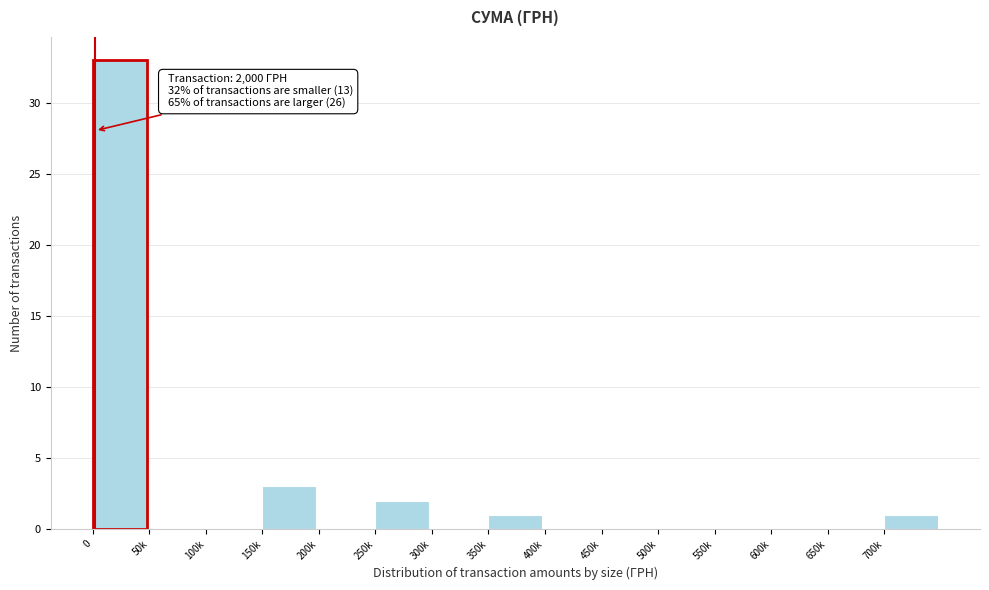

Reading left to right, transcribe all the data shown in this chart.

0=33	50k=0	100k=0	150k=3	200k=0	250k=2	300k=0	350k=1	400k=0	450k=0	500k=0	550k=0	600k=0	650k=0	700k=1